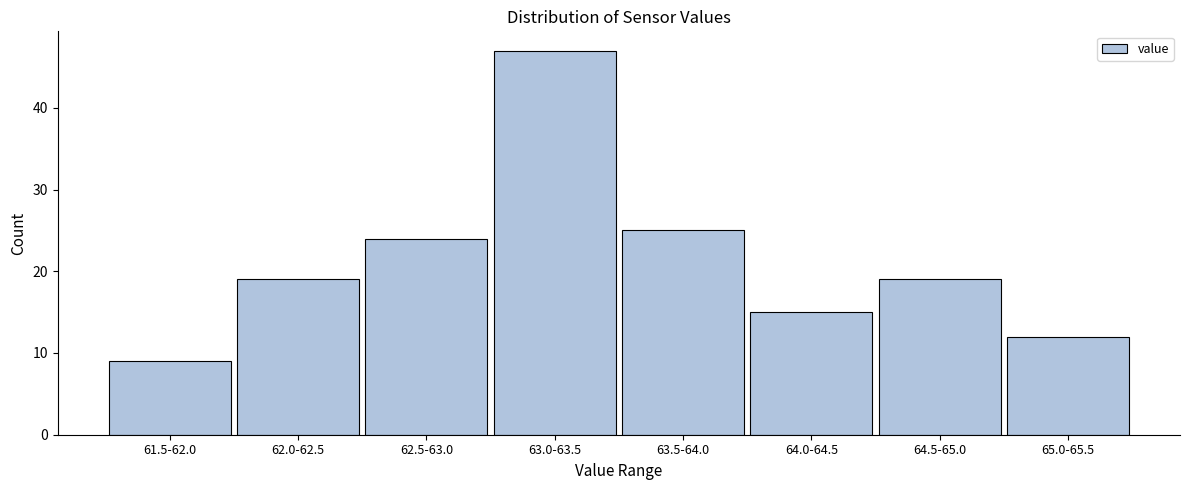

Reading left to right, list all the values displayed in this chart.

61.5-62.0=9	62.0-62.5=19	62.5-63.0=24	63.0-63.5=47	63.5-64.0=25	64.0-64.5=15	64.5-65.0=19	65.0-65.5=12